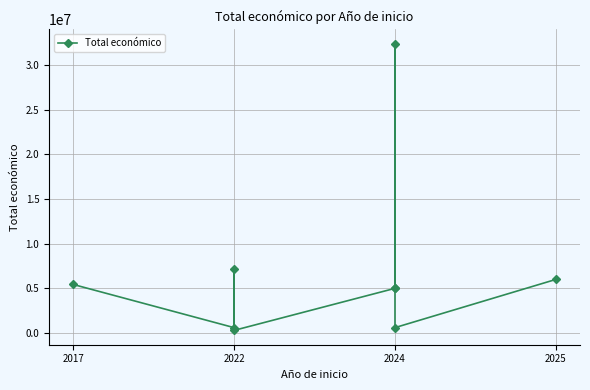

What is the value of the 9th point from the left?

5995825